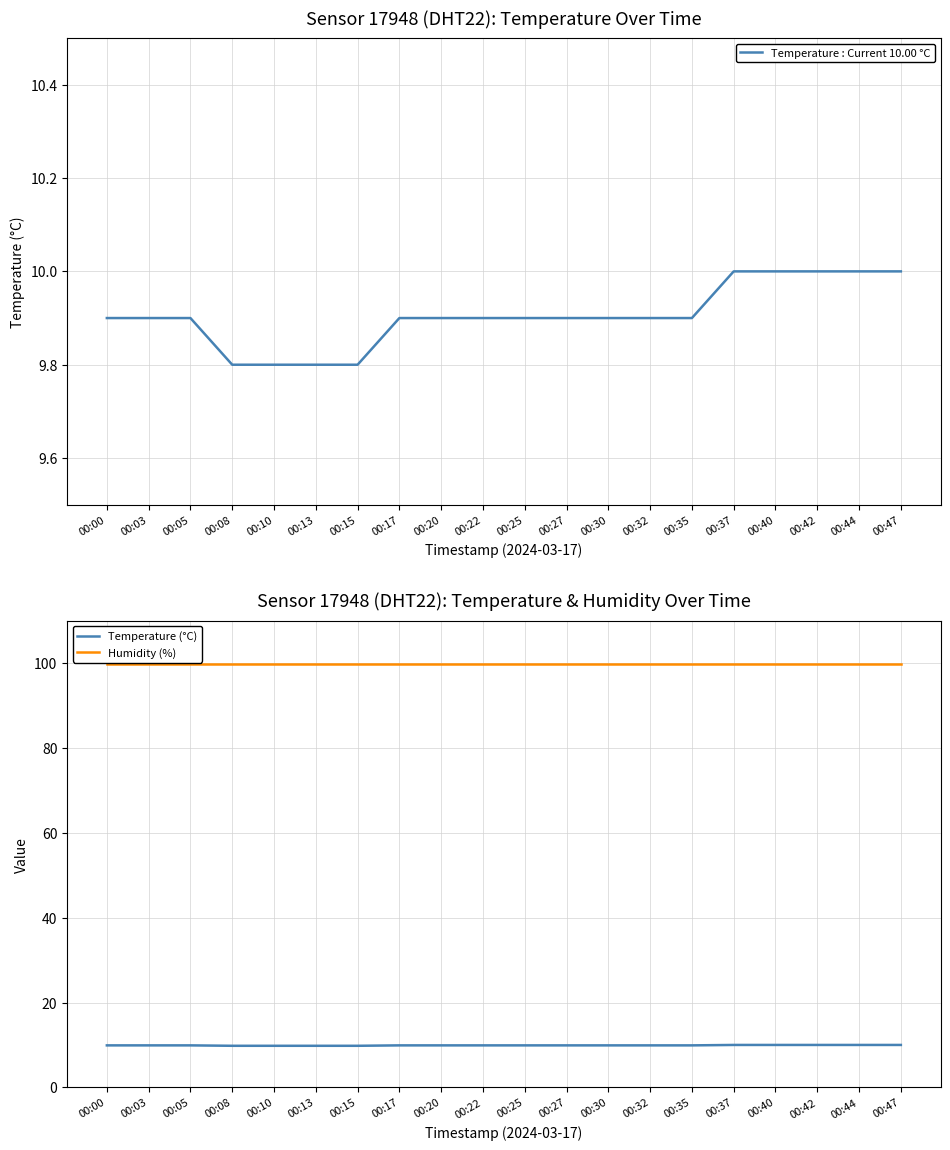

At 00:22, list the series in order from smallest to largest.

Temperature : Current 10.00 °C, Temperature (°C), Humidity (%)